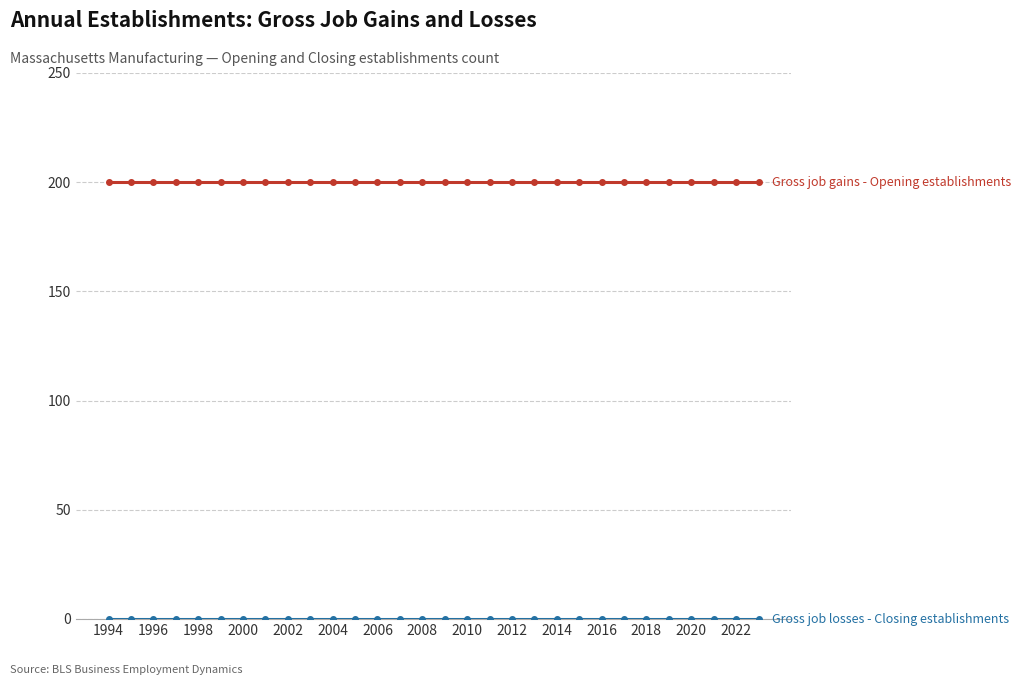

What is the greatest value displayed?

200